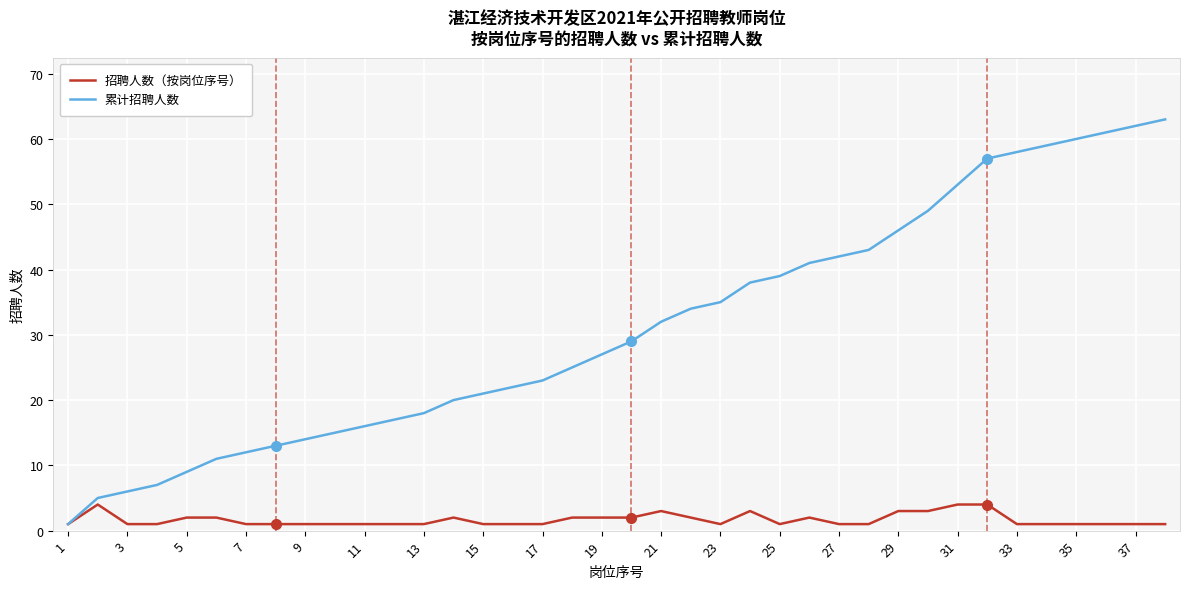

What is the greatest value displayed?

63